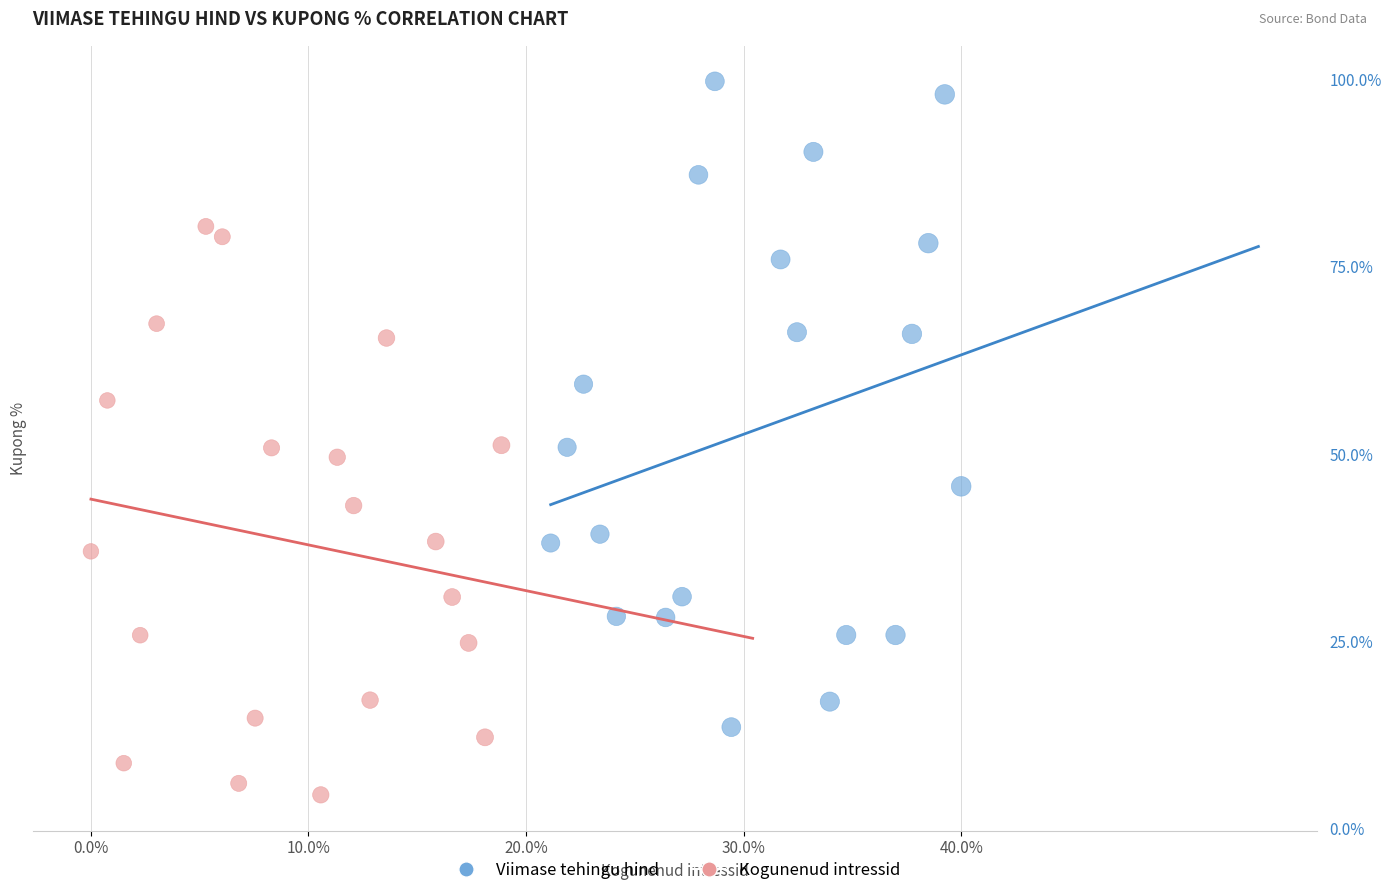

What are all the series names shown in the legend?

Viimase tehingu hind, Kogunenud intressid